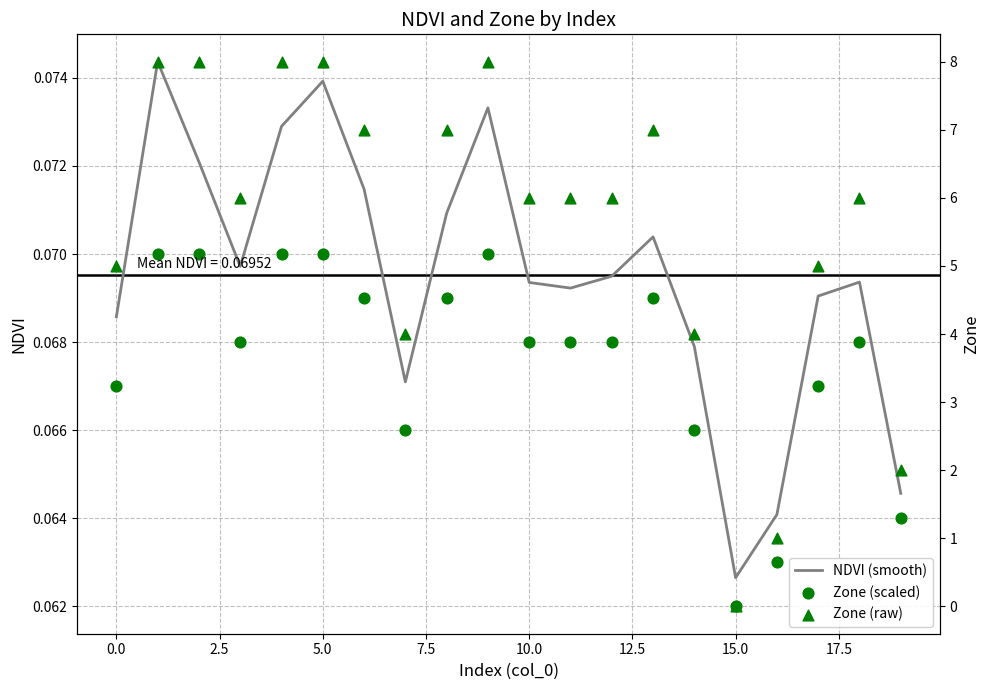

What is the total value across all series at 12.5?

7.1